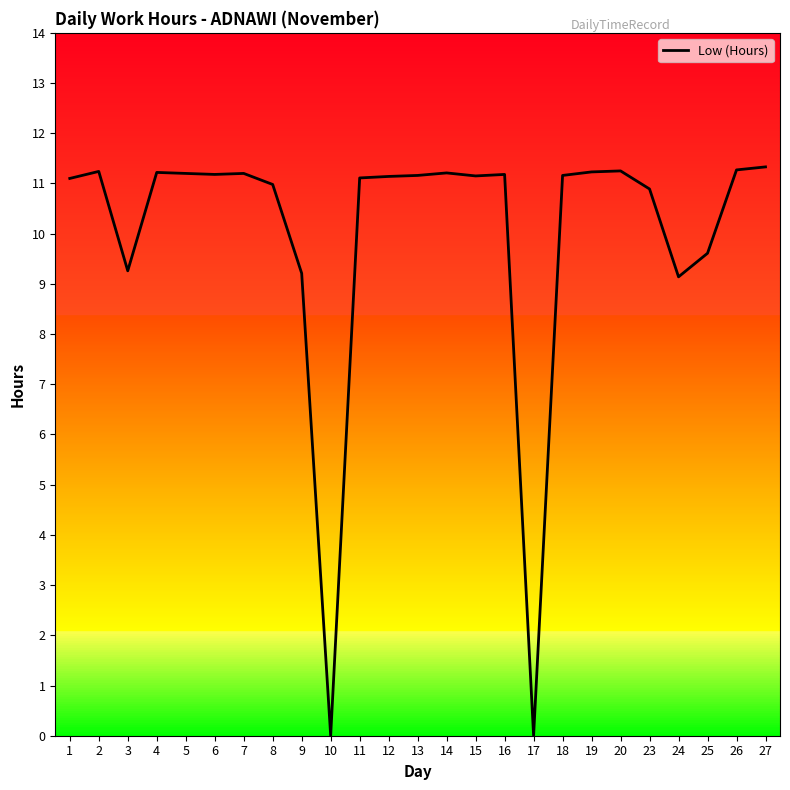

Is it true that the value at 18 is 11.2?

True